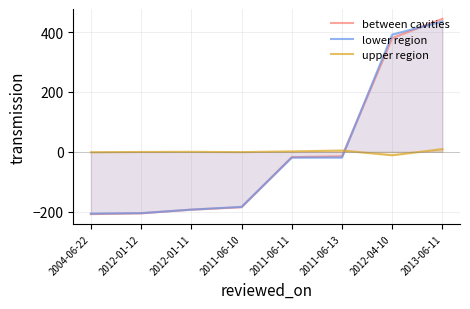

Between 2004-06-22 and 2012-01-11, which series saw the biggest shift?

between cavities